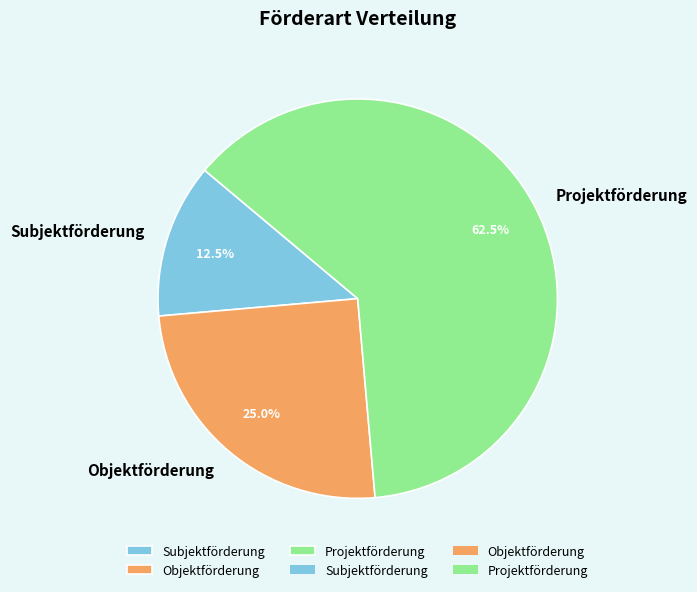

Which slice is the largest?

Projektförderung